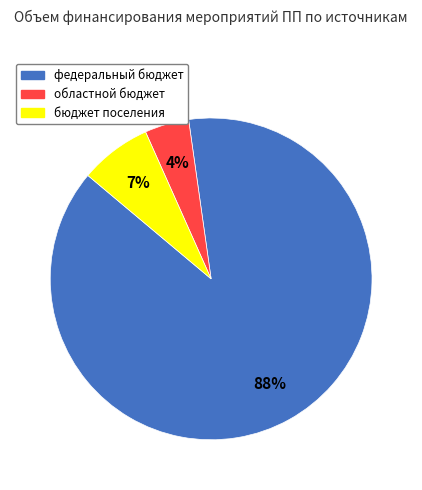

Which category has the biggest portion of the pie?

федеральный бюджет